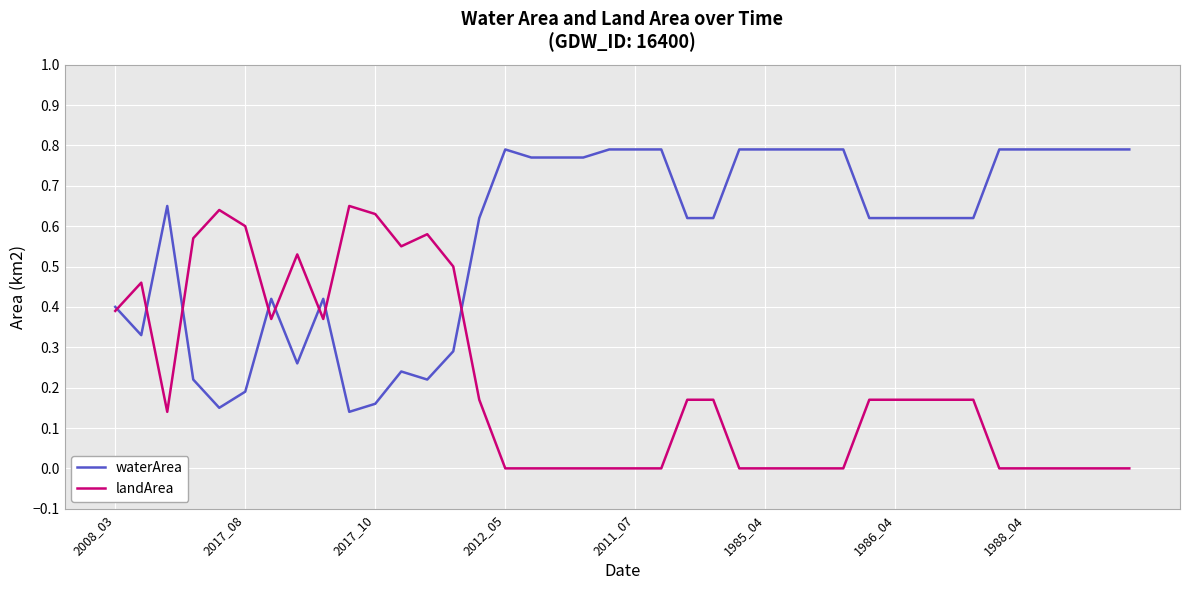

List the series in order of their peak value, highest first.

waterArea, landArea